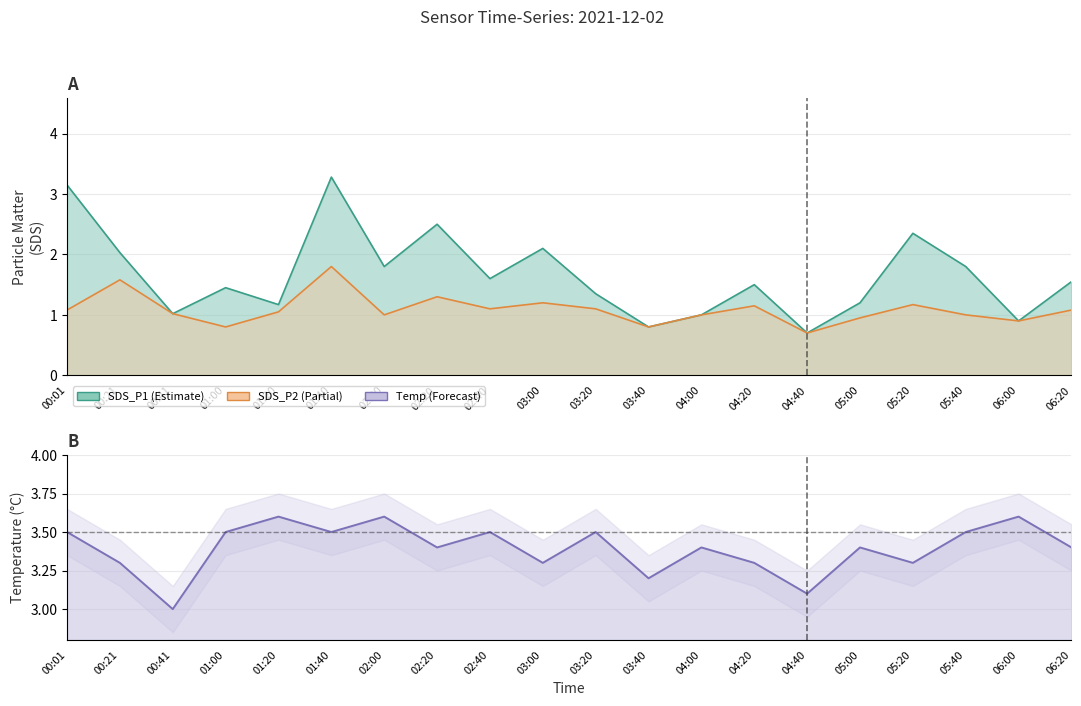

What are all the series names shown in the legend?

SDS_P1, SDS_P2, Temp